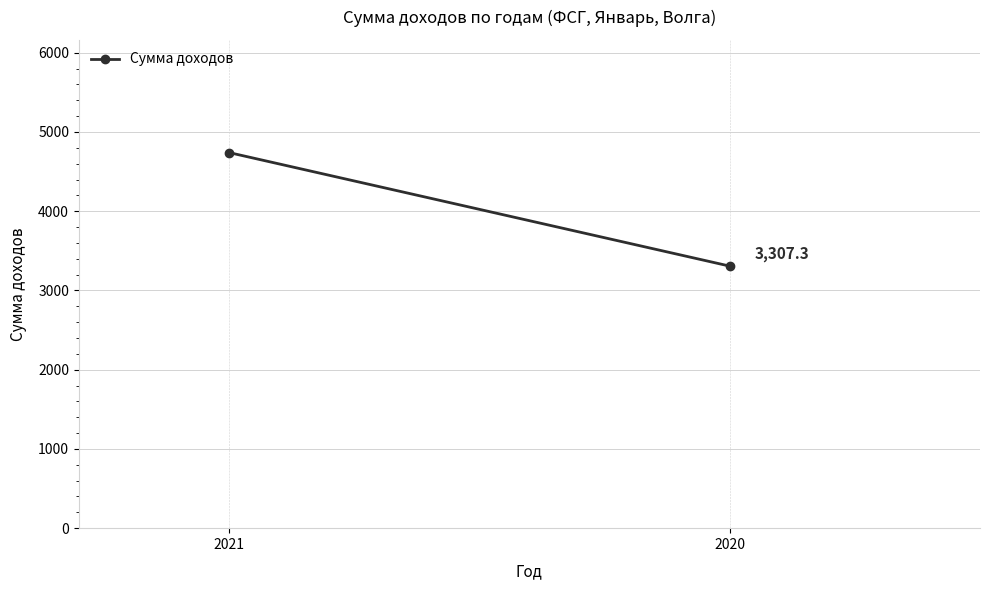

List the labels in order of value, largest first.

2021, 2020